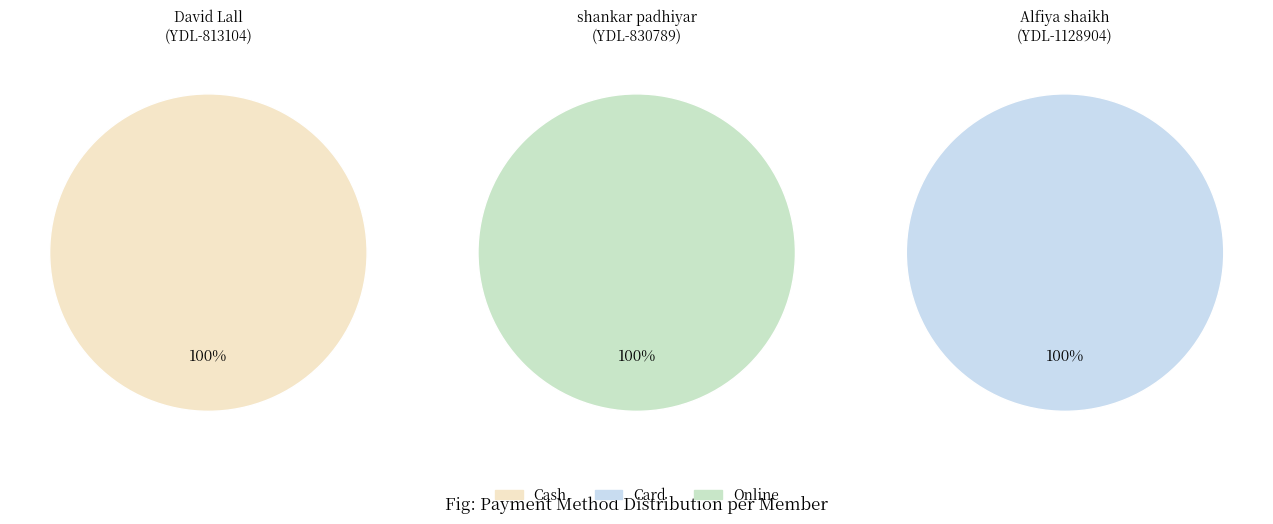

What is the smallest slice in the pie chart?

shankar padhiyar (YDL-830789)